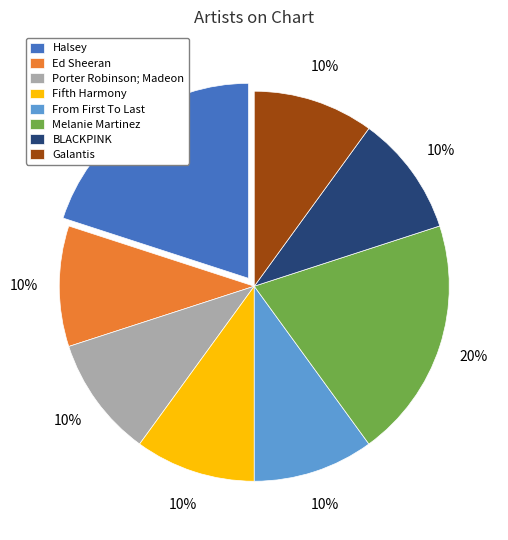

To the nearest percent, what is the combined percentage of Porter Robinson; Madeon and Melanie Martinez?

30%